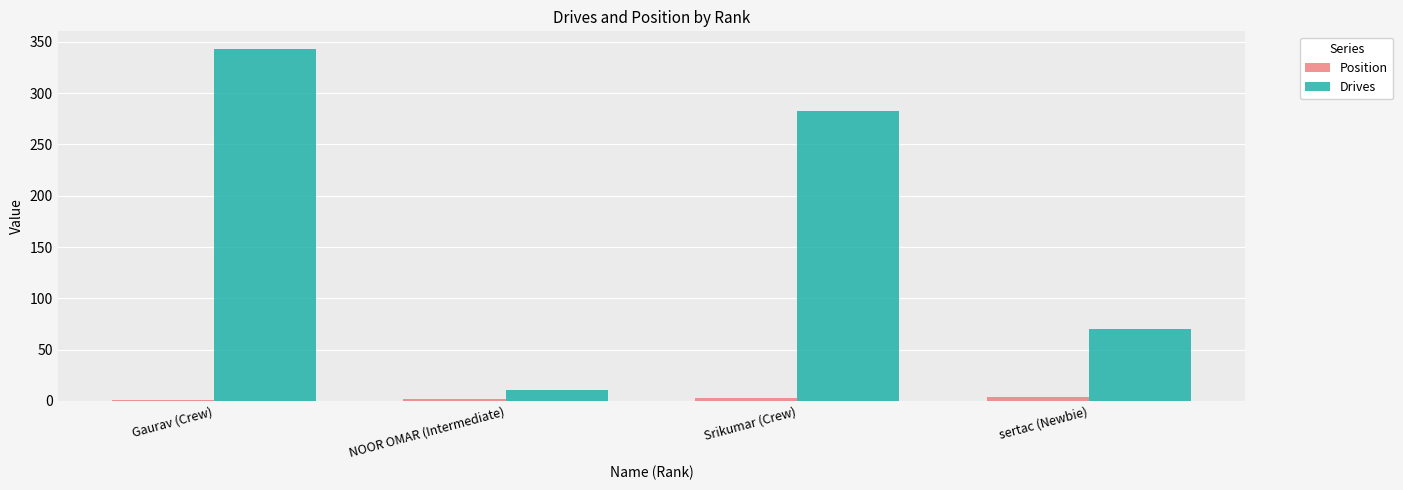

Does the chart contain stacked bars?

No